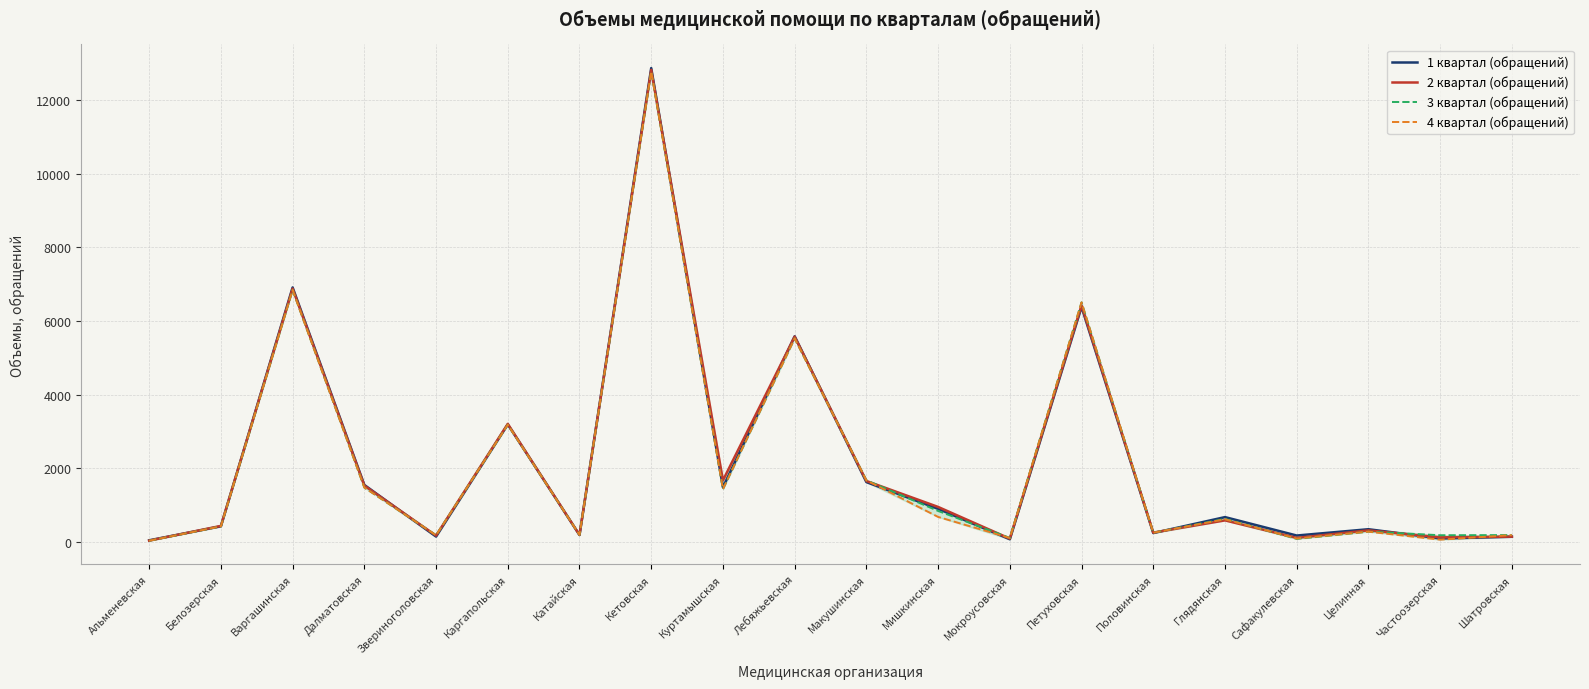

At which category is the sum across all series the highest?

Кетовская